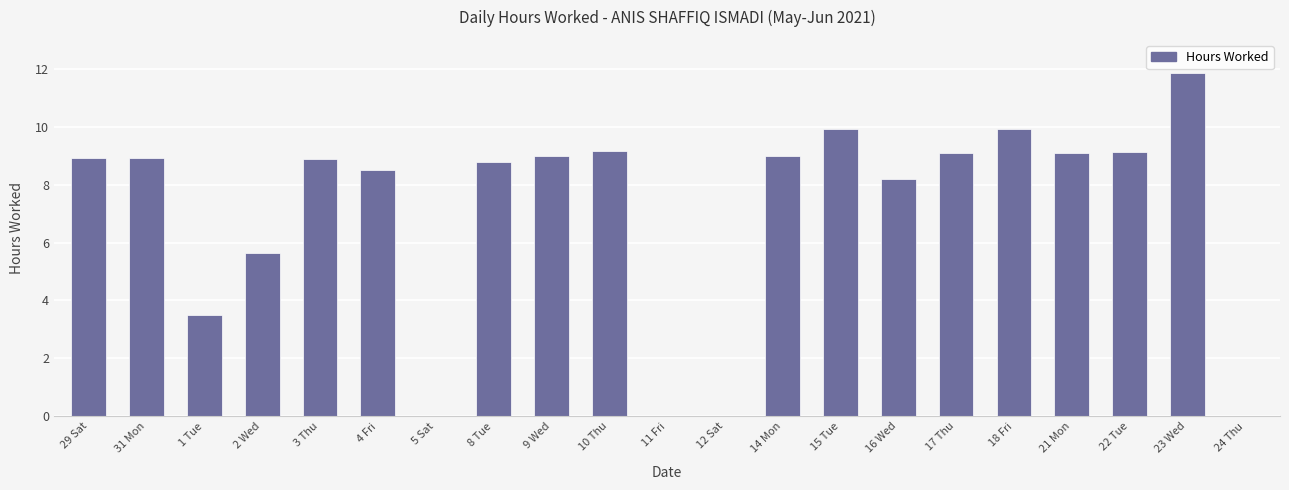

Where does the data first go above 8?

29 Sat